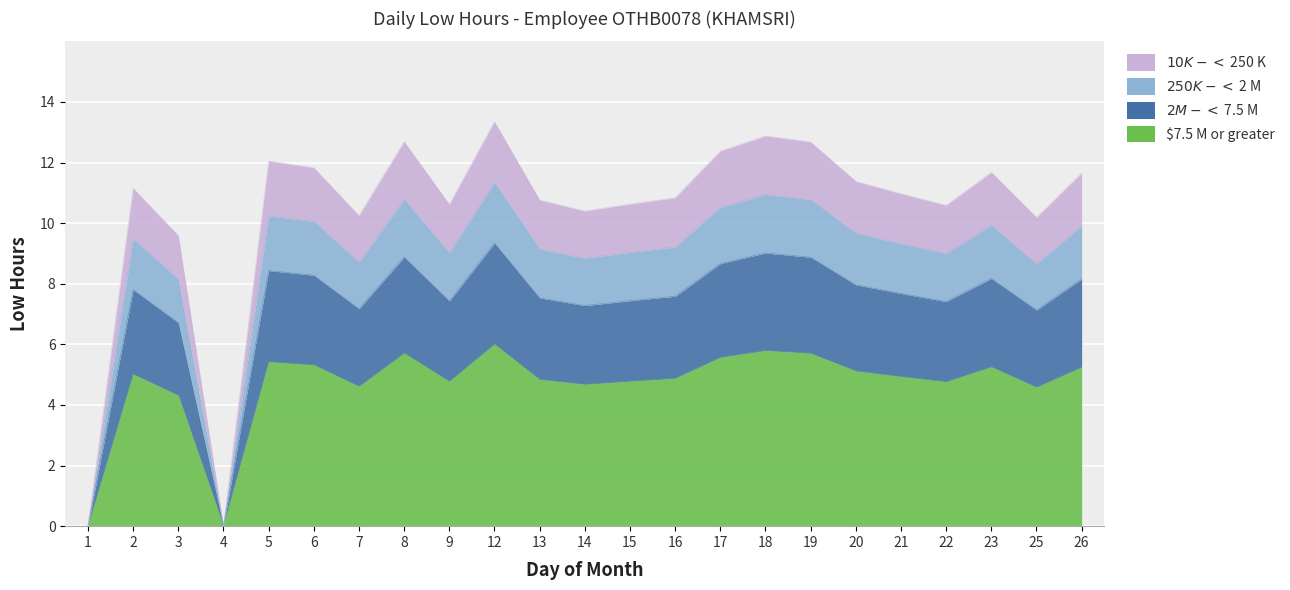

At which category does the data reach its first local peak?

2